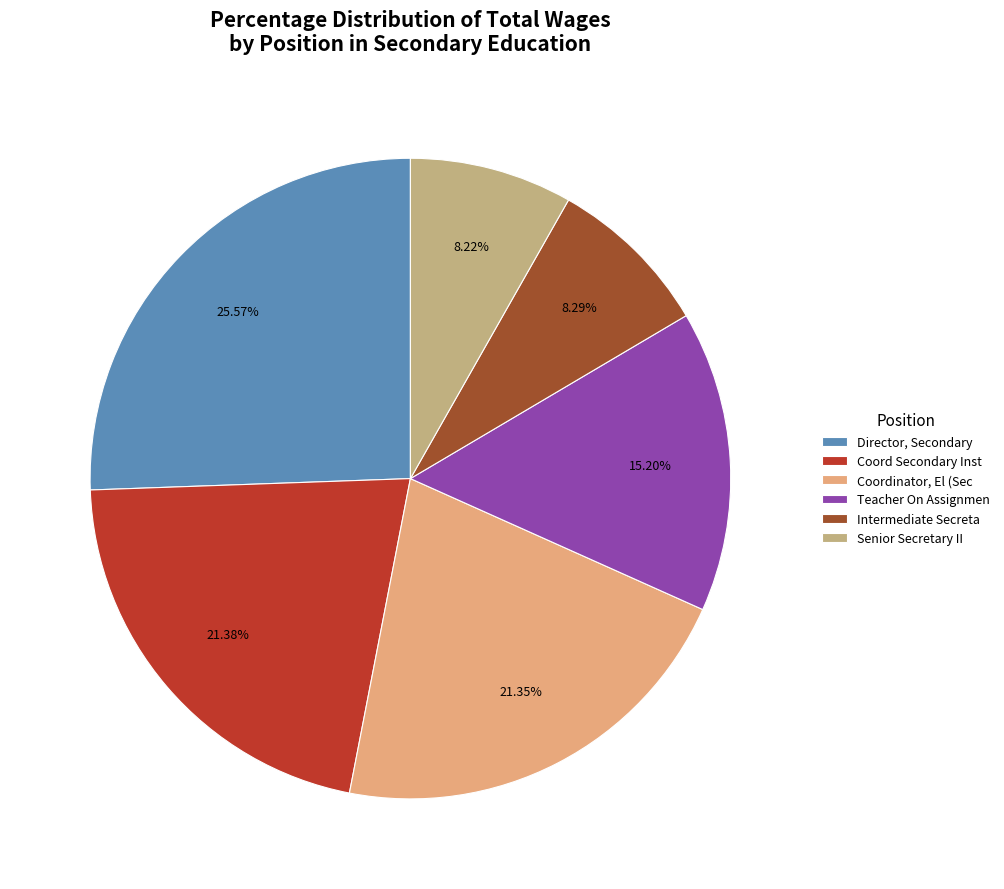

What percentage is the Coord Secondary Inst slice, to the nearest percent?

21%